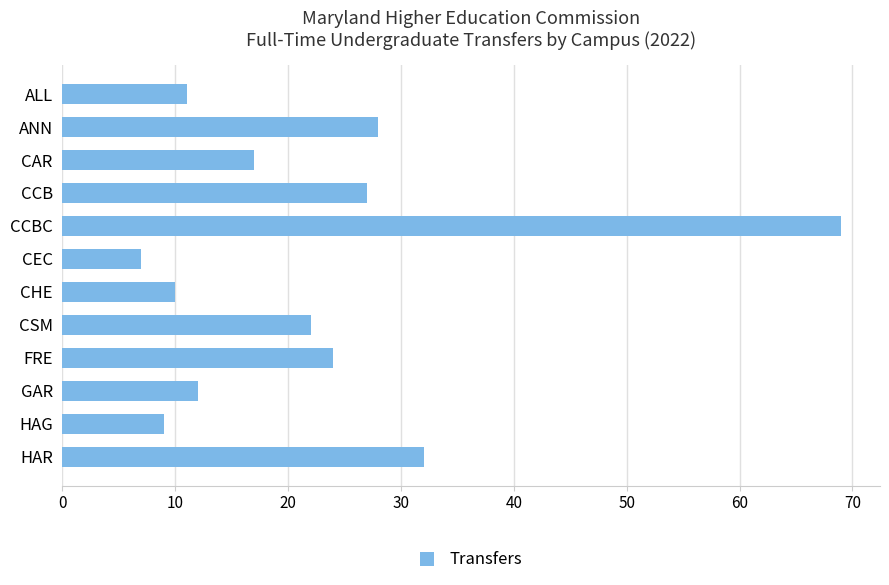

Which category has the lowest value across all series?

CEC